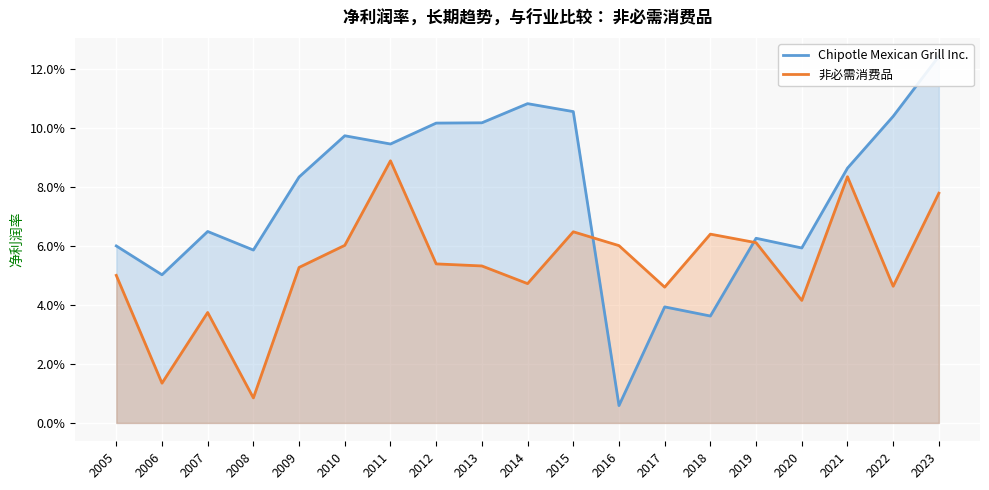

True or false: Chipotle Mexican Grill Inc. has more than 1 points higher than both neighbors.

True